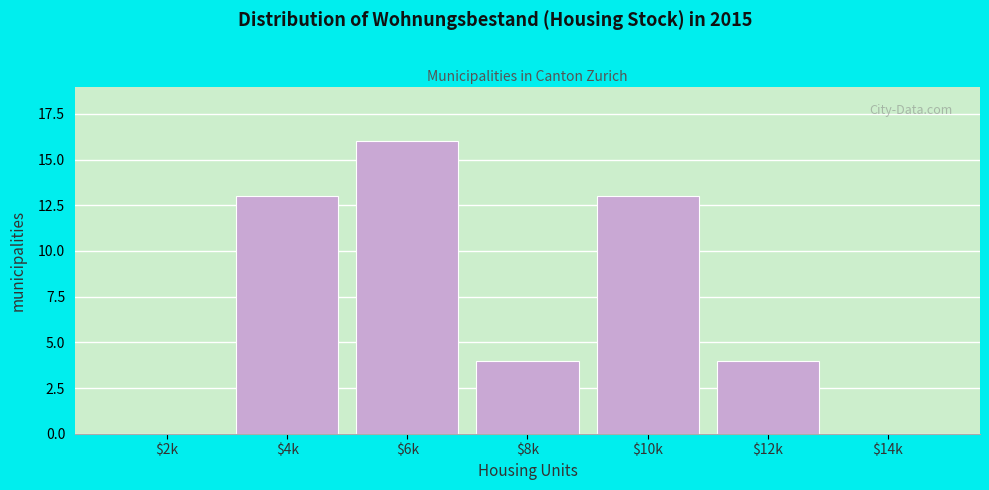

What is the greatest value displayed?

16